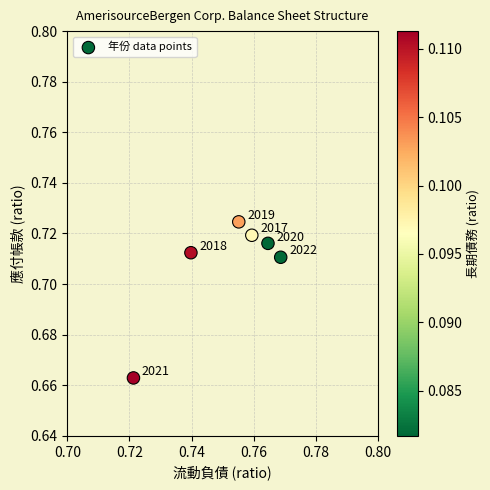

What is the average X value?

0.8